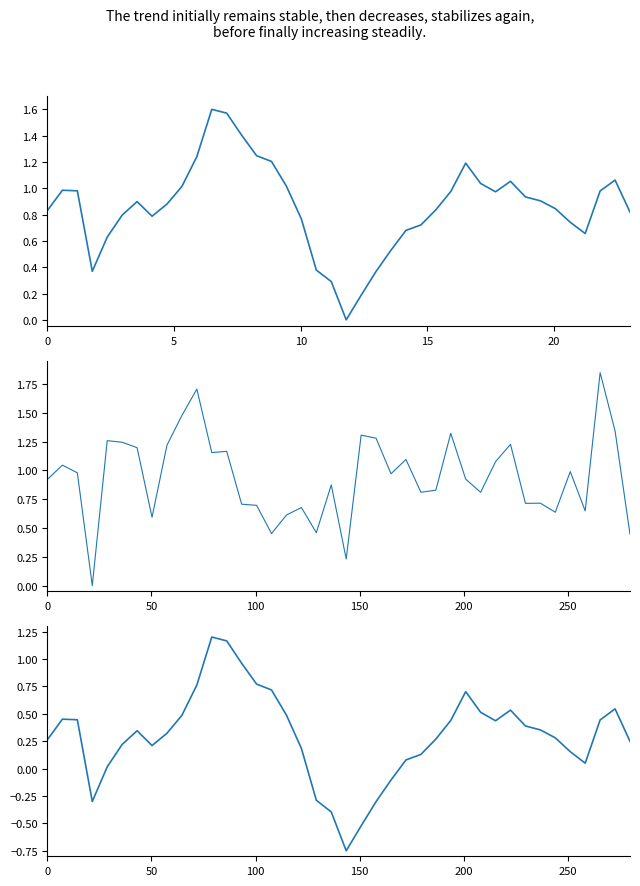

True or false: intensity(dBm) smoothed has more than 2 points higher than both neighbors.

True